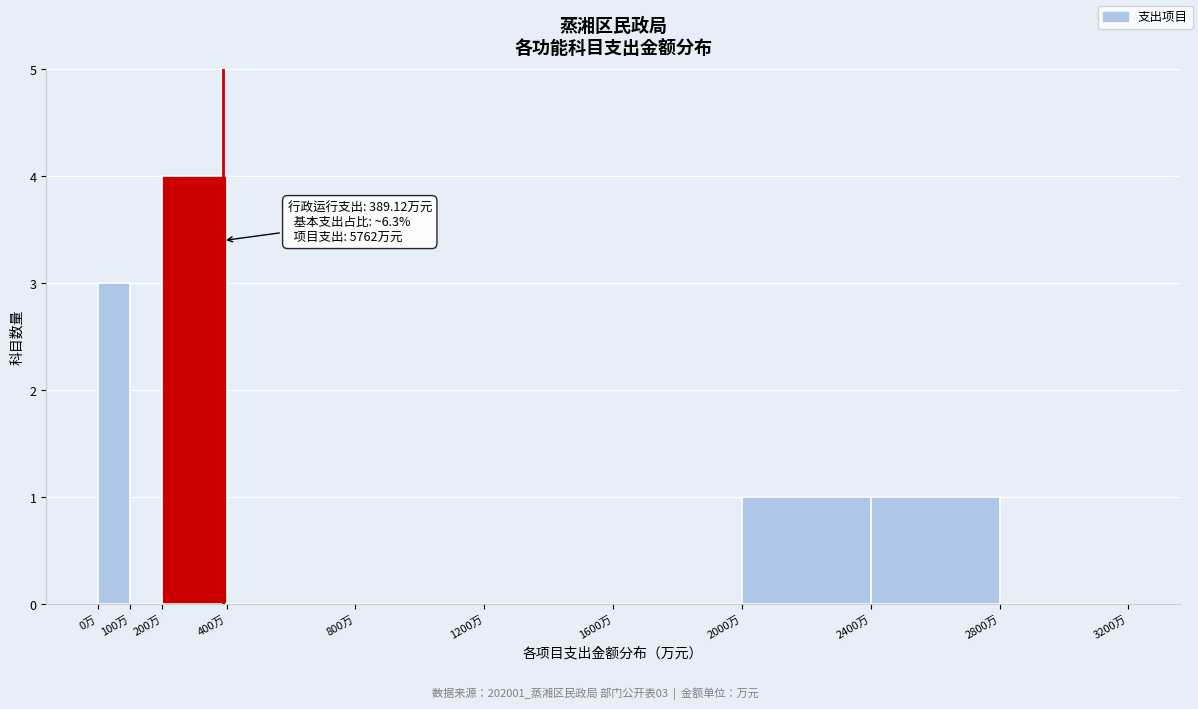

Which range on the x-axis has the tallest bar?

200 to 400